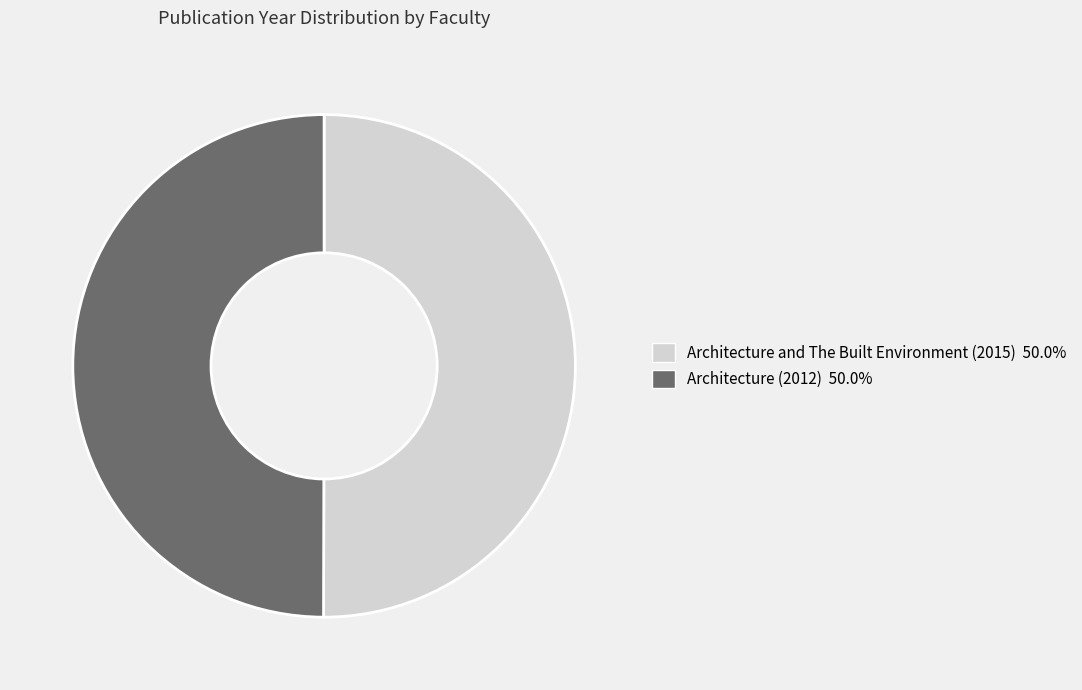

Is it true that Architecture (2012) is 50% of the pie?

True